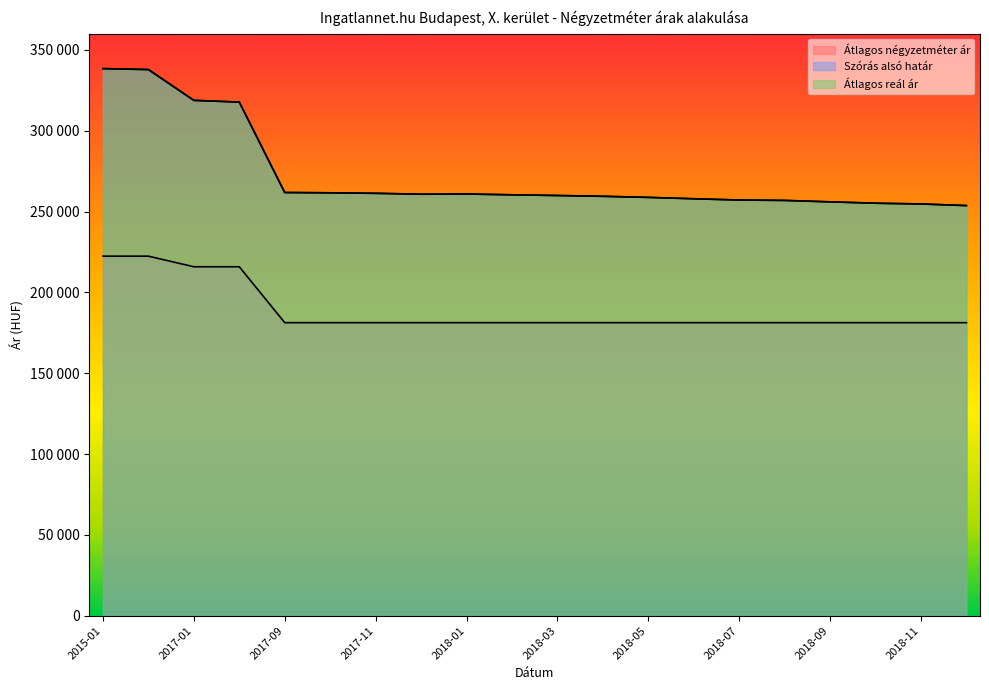

How many lines are shown in the chart?

3